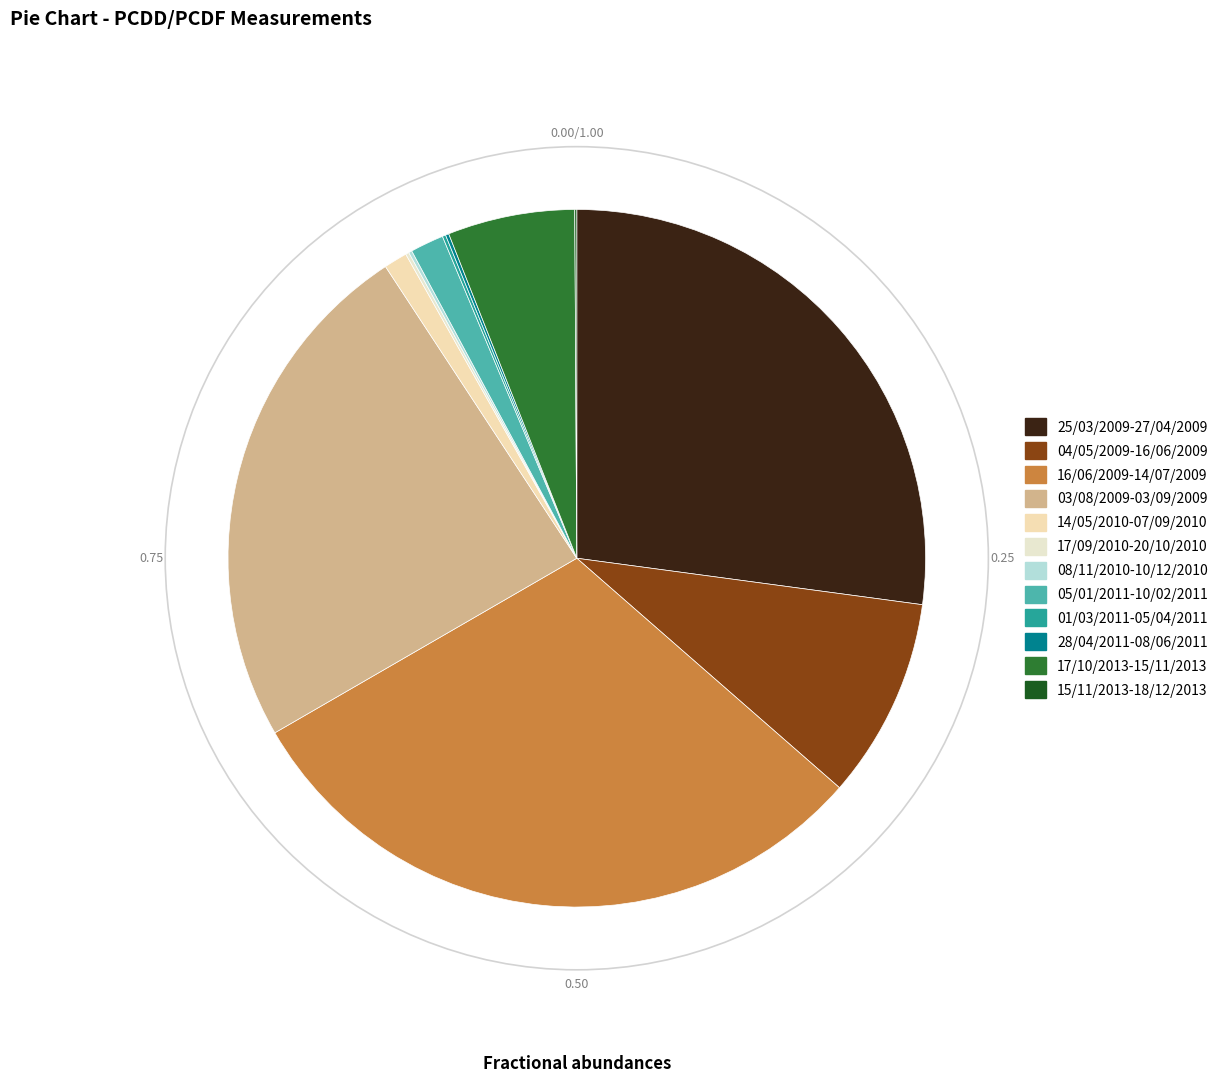

How many segments does this pie chart have?

12